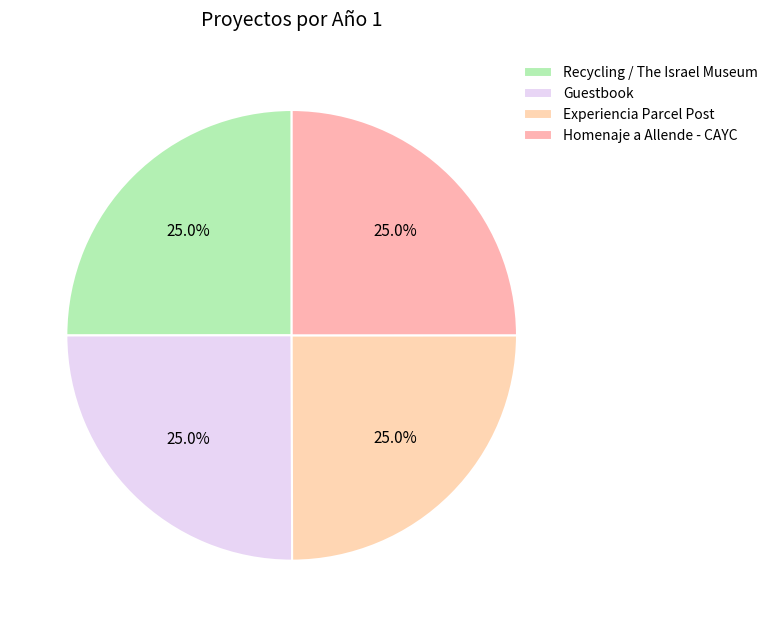

True or false: Homenaje a Allende - CAYC accounts for 25% of the total.

True